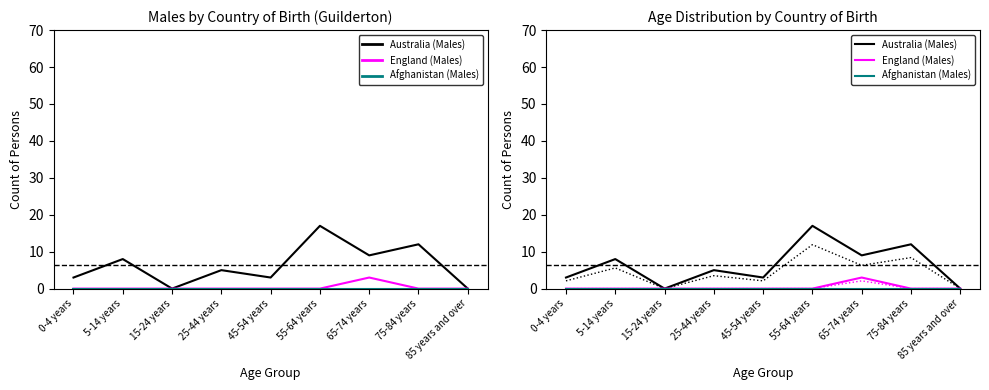

Which category has the lowest value in the Australia (Males) series?

15-24 years